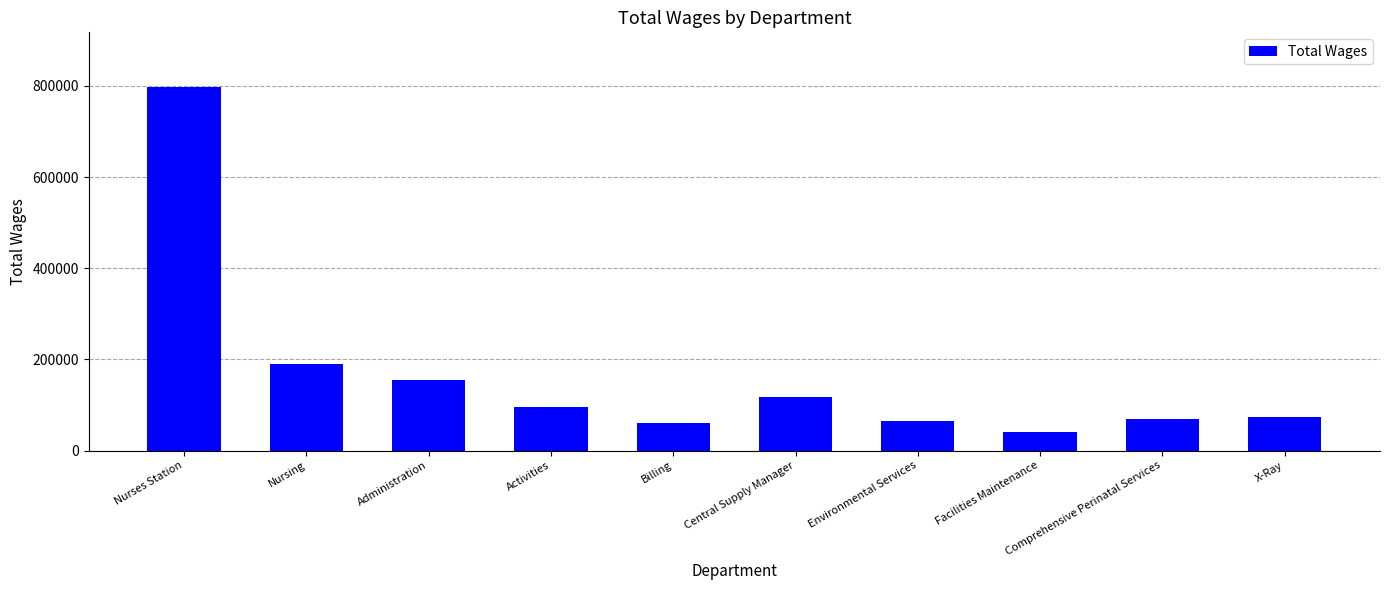

At which label is the value closest to 419783?

Nursing